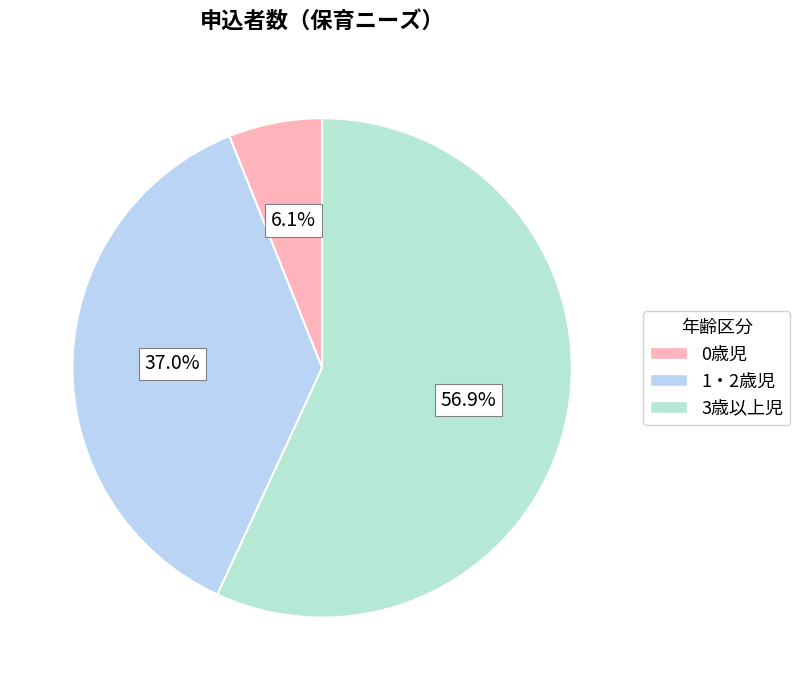

Which category has the smallest portion of the pie?

0歳児